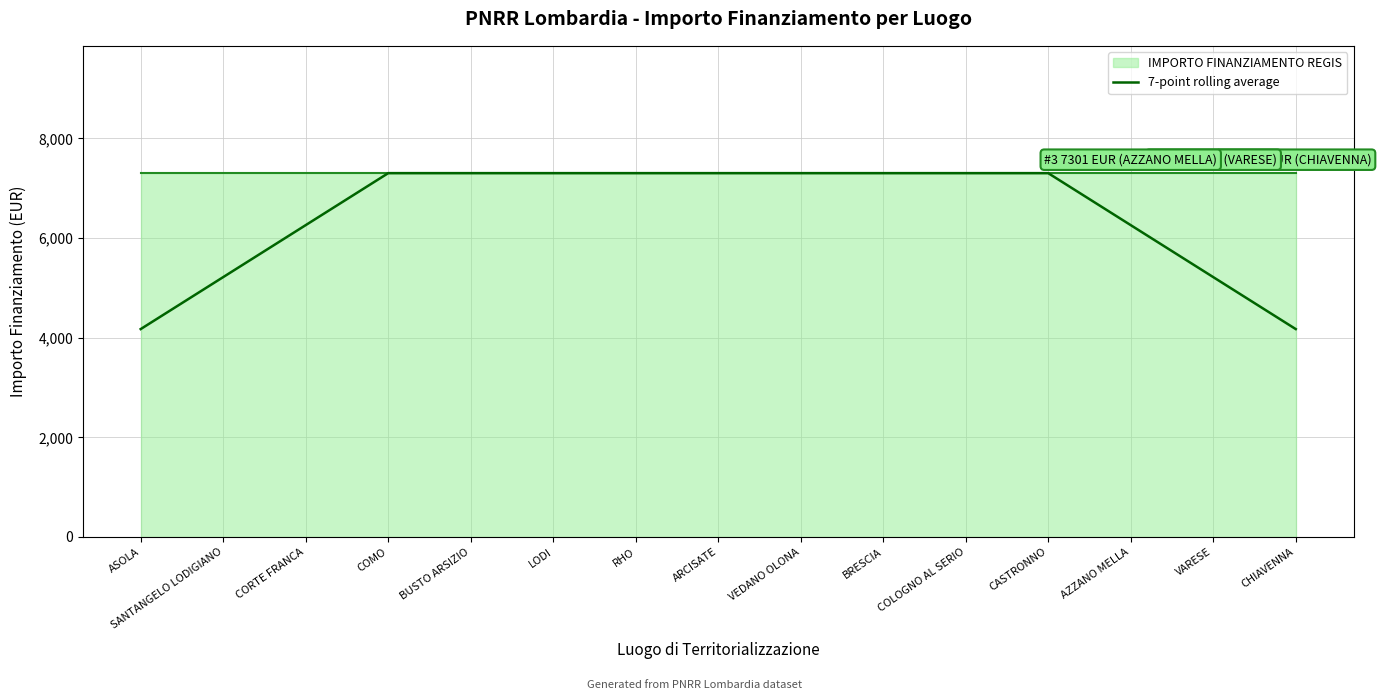

What is the highest value of the 7-point rolling average series?

7301